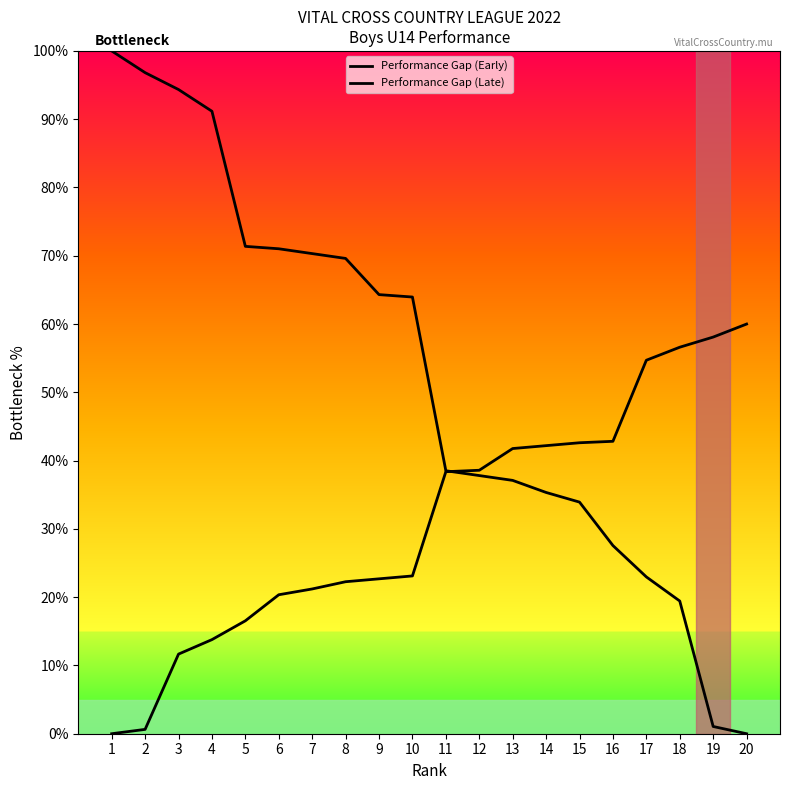

How many values in Performance Gap (Late) are above zero?

19